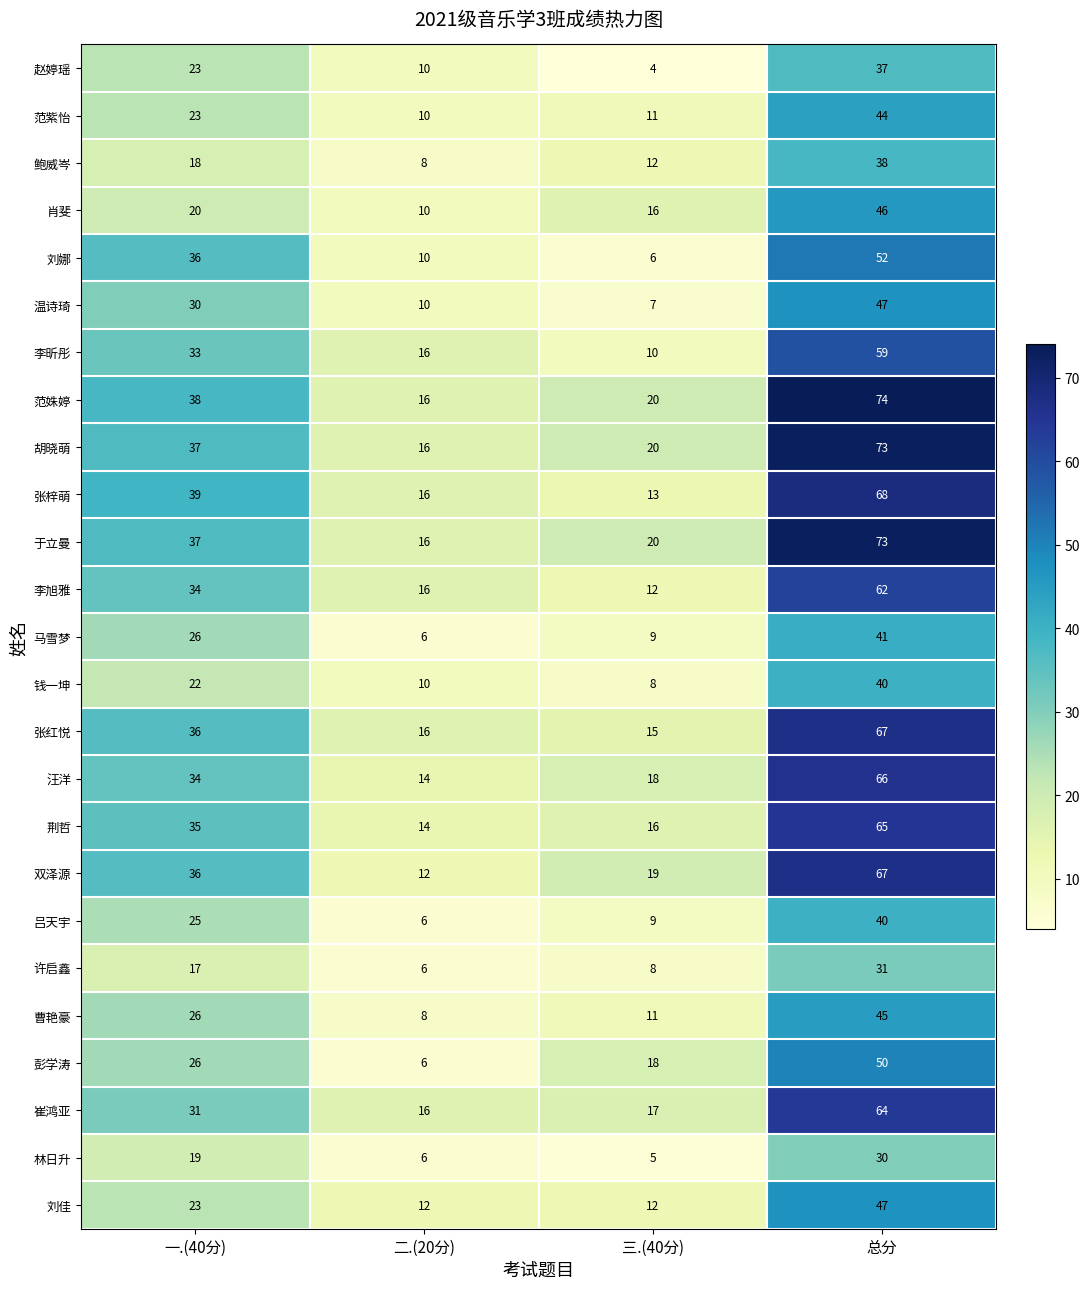

List the labels in order of 鲍威岑 value, smallest first.

二.(20分), 三.(40分), 一.(40分), 总分